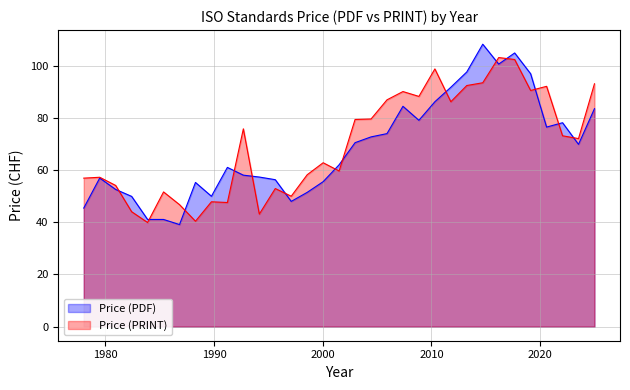

What is the difference between the maximum and second lowest values in the Price (PDF) series?

67.3